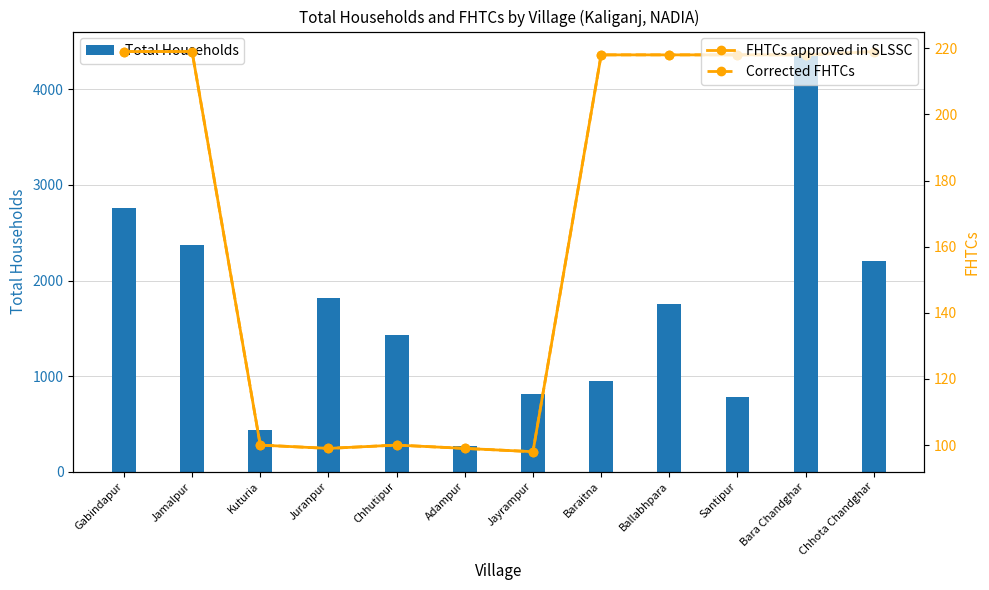

What is the label of the 12th bar from the left?

Chhota Chandghar